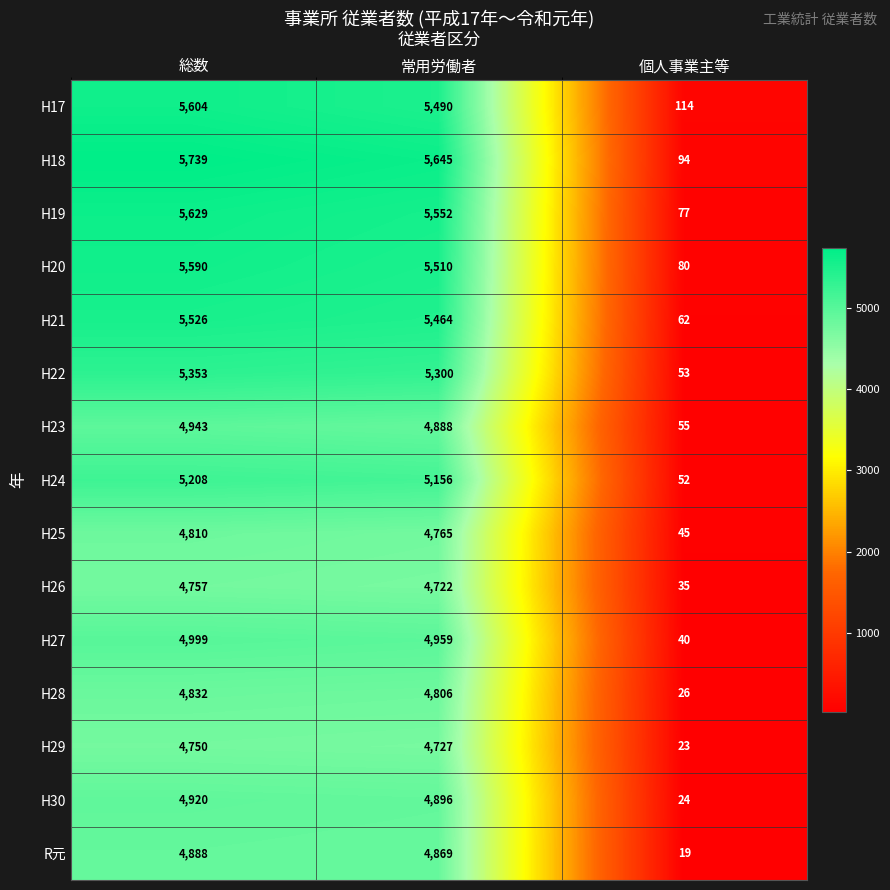

Between 総数 and 個人事業主等, which series saw the biggest shift?

H18